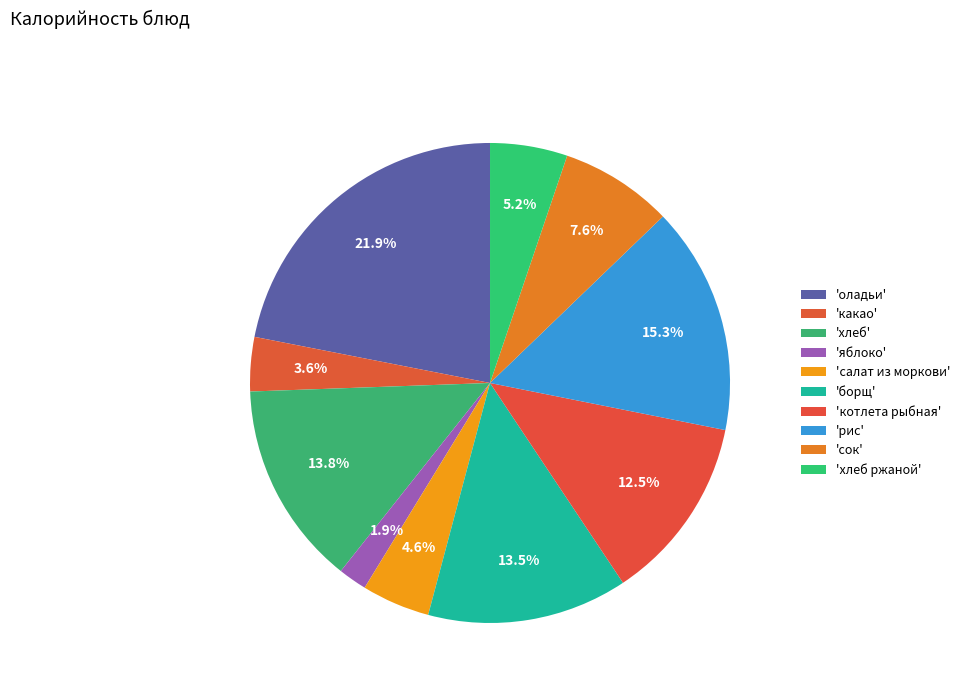

Rank the categories by value from highest to lowest.

оладьи, рис, хлеб, борщ, котлета рыбная, сок, хлеб ржаной, салат из моркови, какао, яблоко